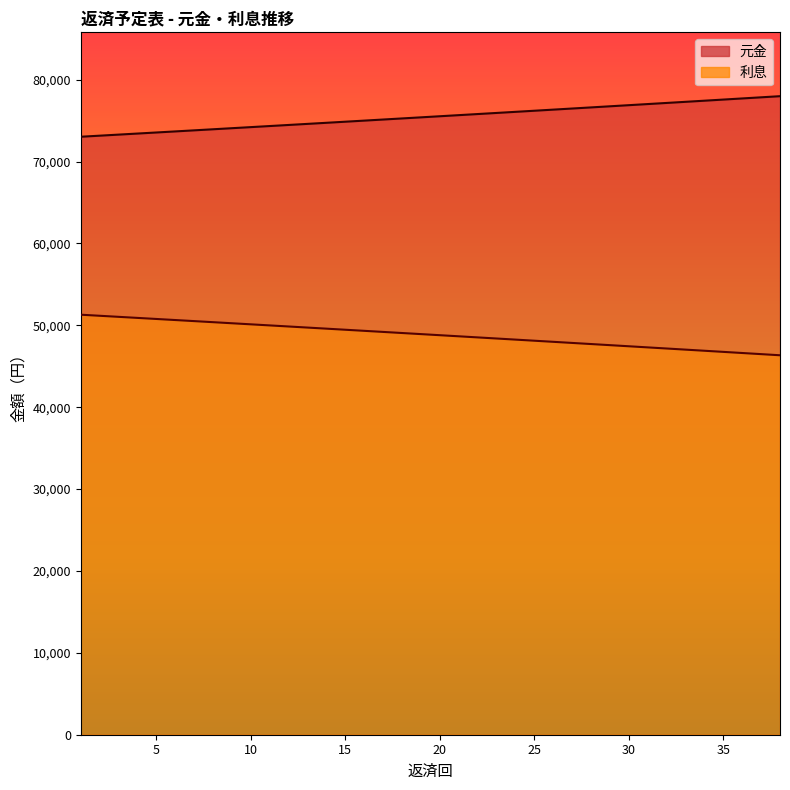

True or false: 元金 and 利息 intersect in this chart.

False